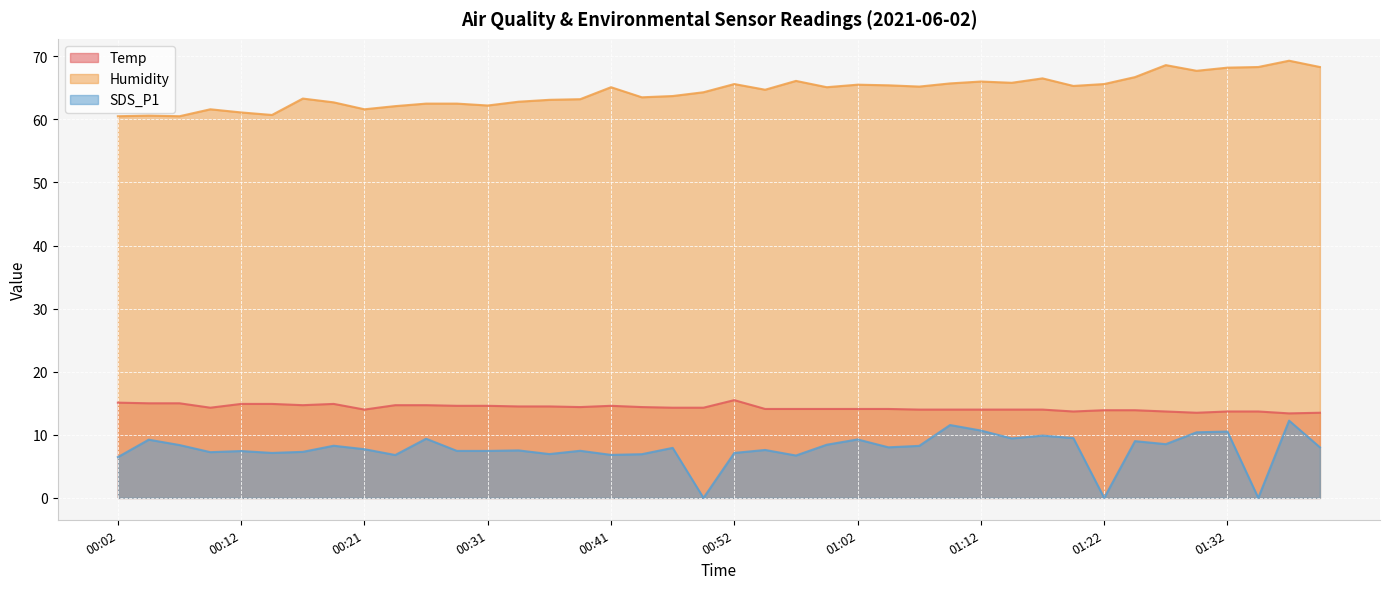

True or false: SDS_P1 has a value of 8.3 at 00:19.

True